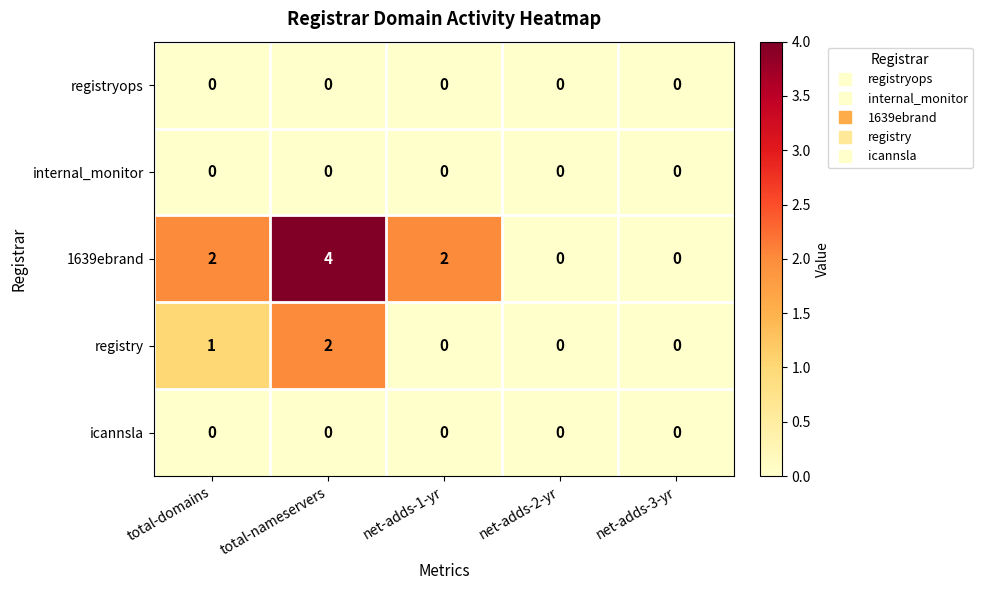

The value of icannsla at net-adds-1-yr is 0. True or false?

True